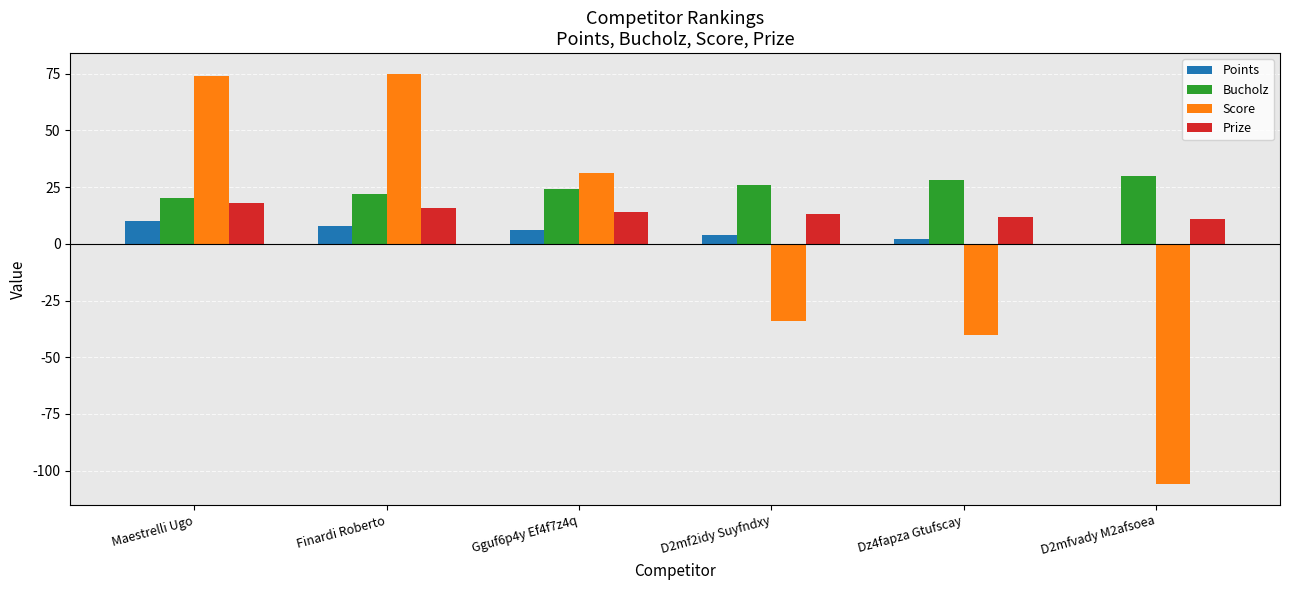

Is it true that Points equals 8 at Finardi Roberto?

True